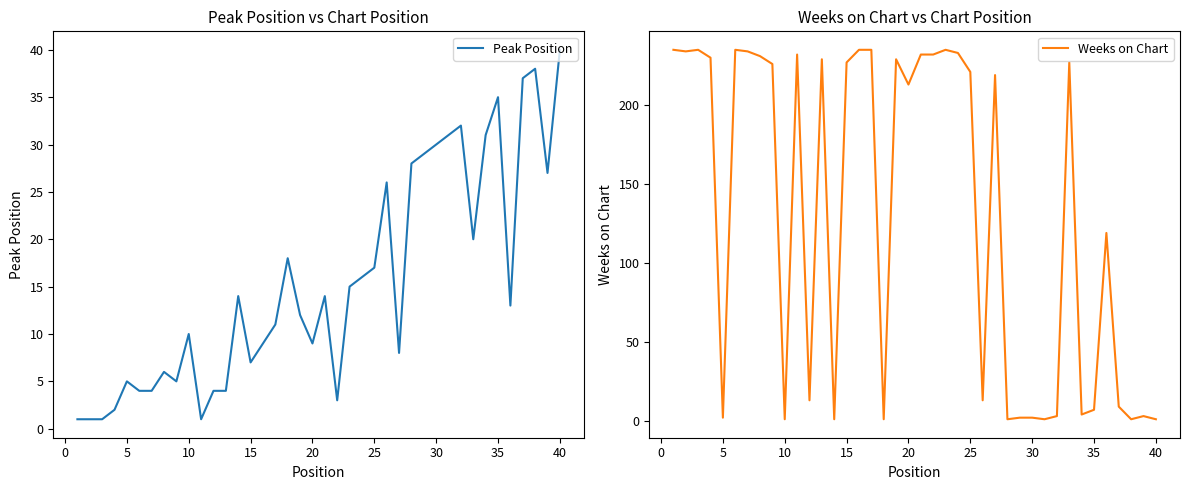

What is the minimum value for Weeks on Chart?

1